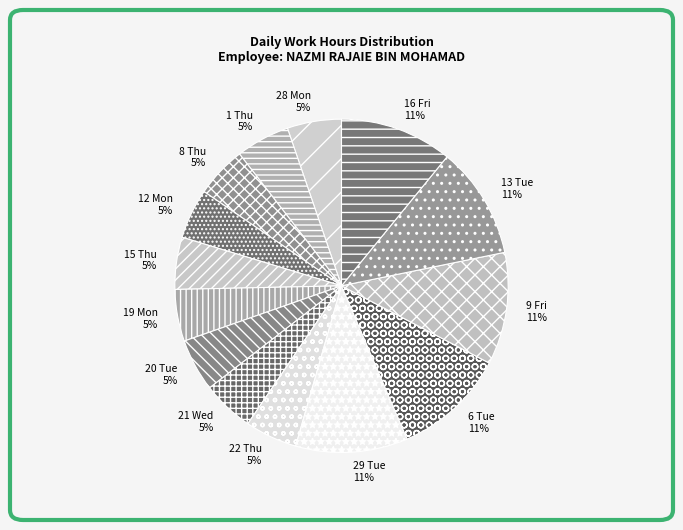

Count the number of slices in the pie.

14